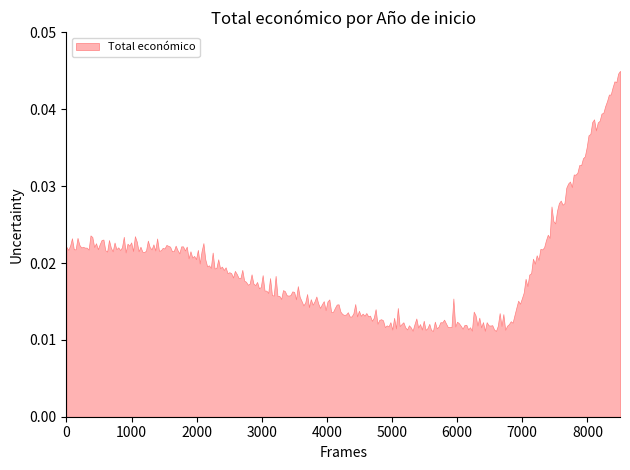

Does the chart have visible grid lines?

No